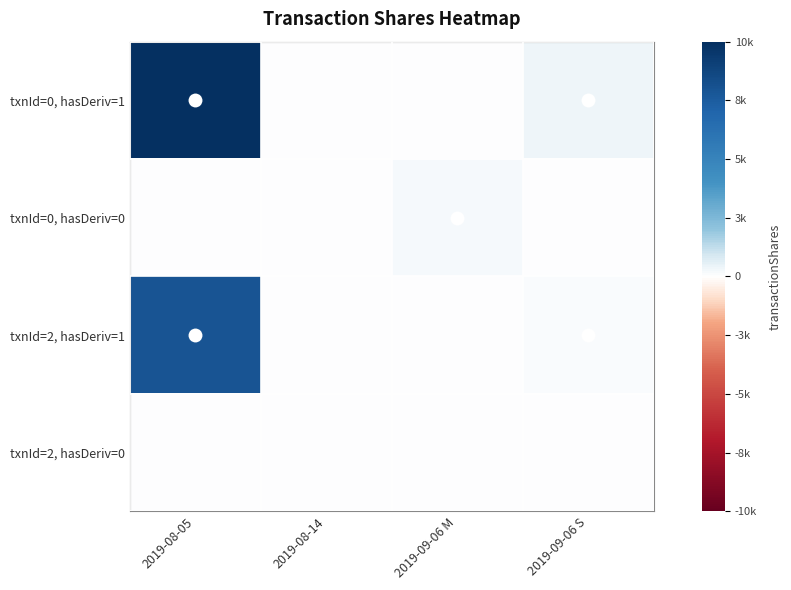

Reading left to right, extract all data points from this chart.

txnId=0, hasDeriv=1: 2019-08-05=1.0	2019-08-14=0.0	2019-09-06 M=0.0	2019-09-06 S=0.0
txnId=0, hasDeriv=0: 2019-08-05=0.0	2019-08-14=0.0	2019-09-06 M=0.0	2019-09-06 S=0.0
txnId=2, hasDeriv=1: 2019-08-05=0.8	2019-08-14=0.0	2019-09-06 M=0.0	2019-09-06 S=0.0
txnId=2, hasDeriv=0: 2019-08-05=0.0	2019-08-14=0.0	2019-09-06 M=0.0	2019-09-06 S=0.0